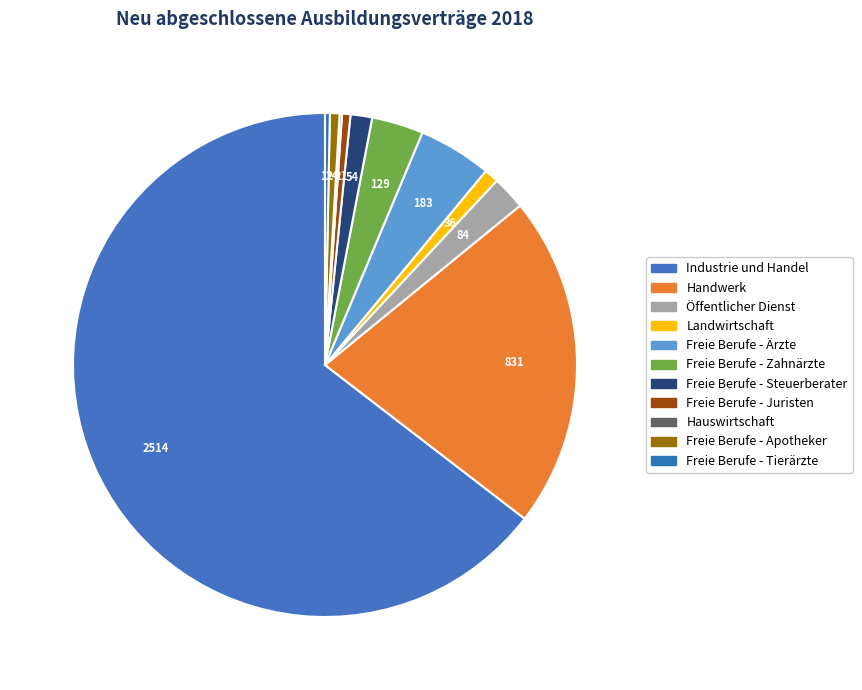

The Freie Berufe - Ärzte slice represents 1% of the pie. True or false?

False